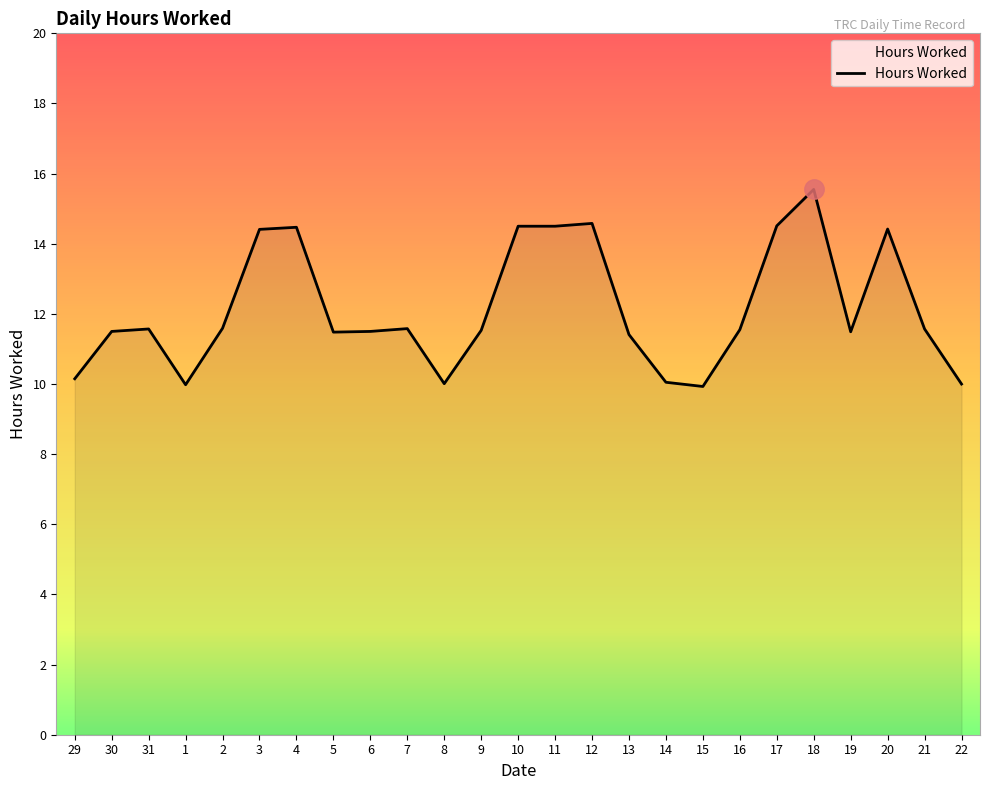

What position from the right is 12?

11